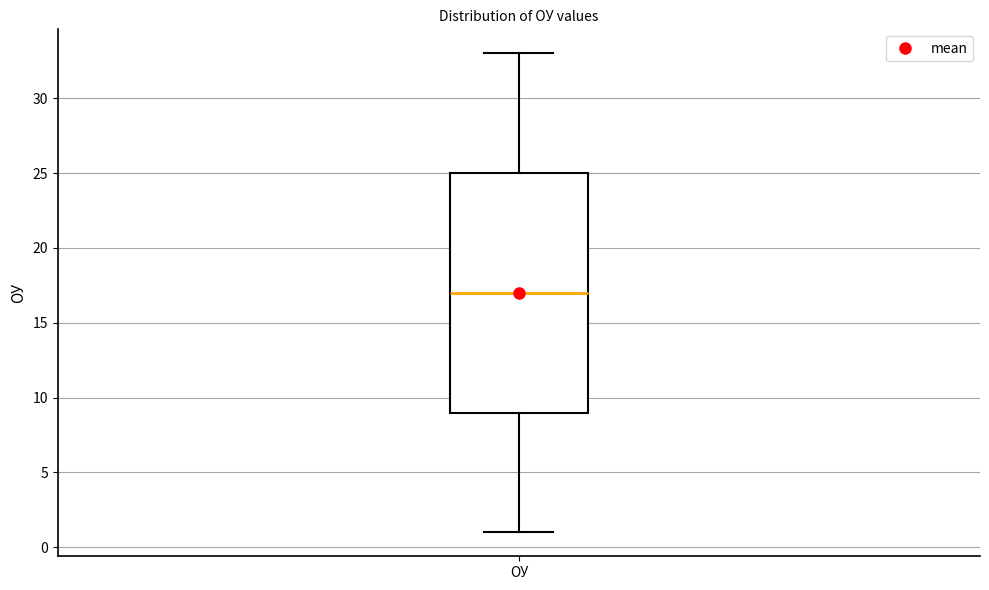

Read this box plot against the y-axis: the position of the median line, the range covered by the box, and the ends of both whiskers. The values are not printed on the chart, so give them approximately, as read against the axis.

median 17, box 9 to 25, whiskers 1 to 33